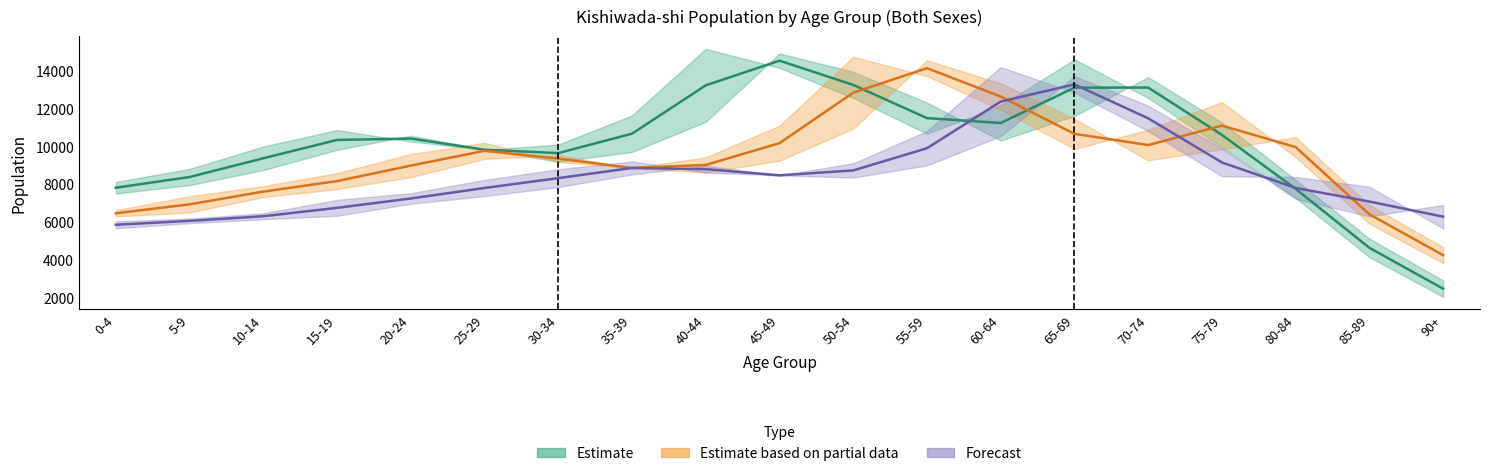

Which category has the highest value across all series?

40-44